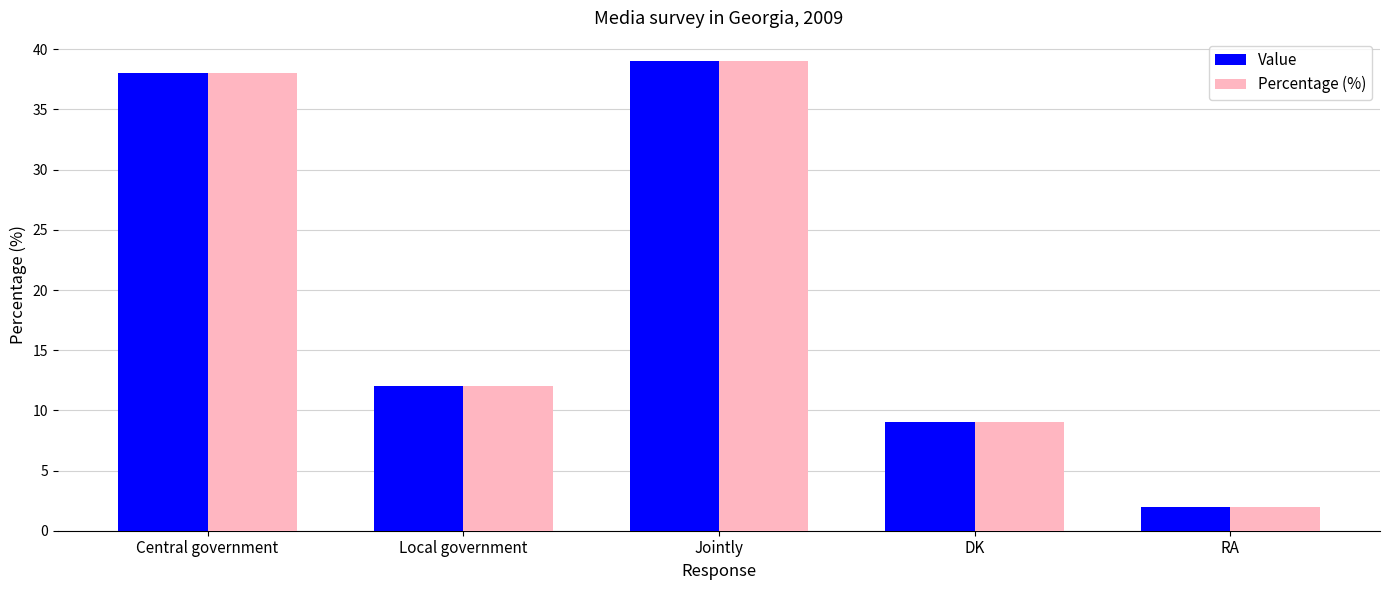

What position from the left is Local government?

2